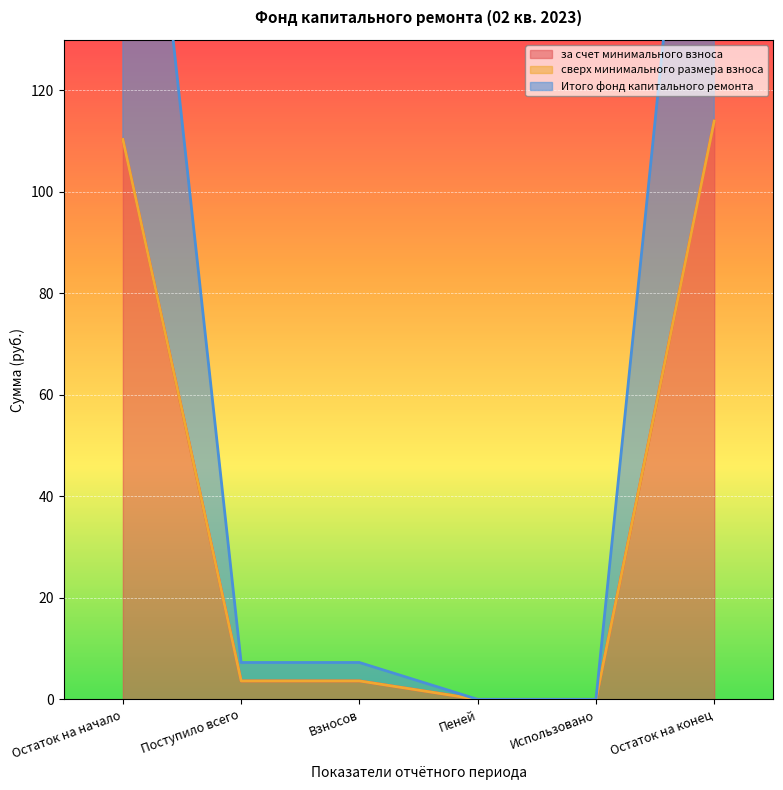

True or false: за счет минимального взноса has more than 2 points higher than both neighbors.

False